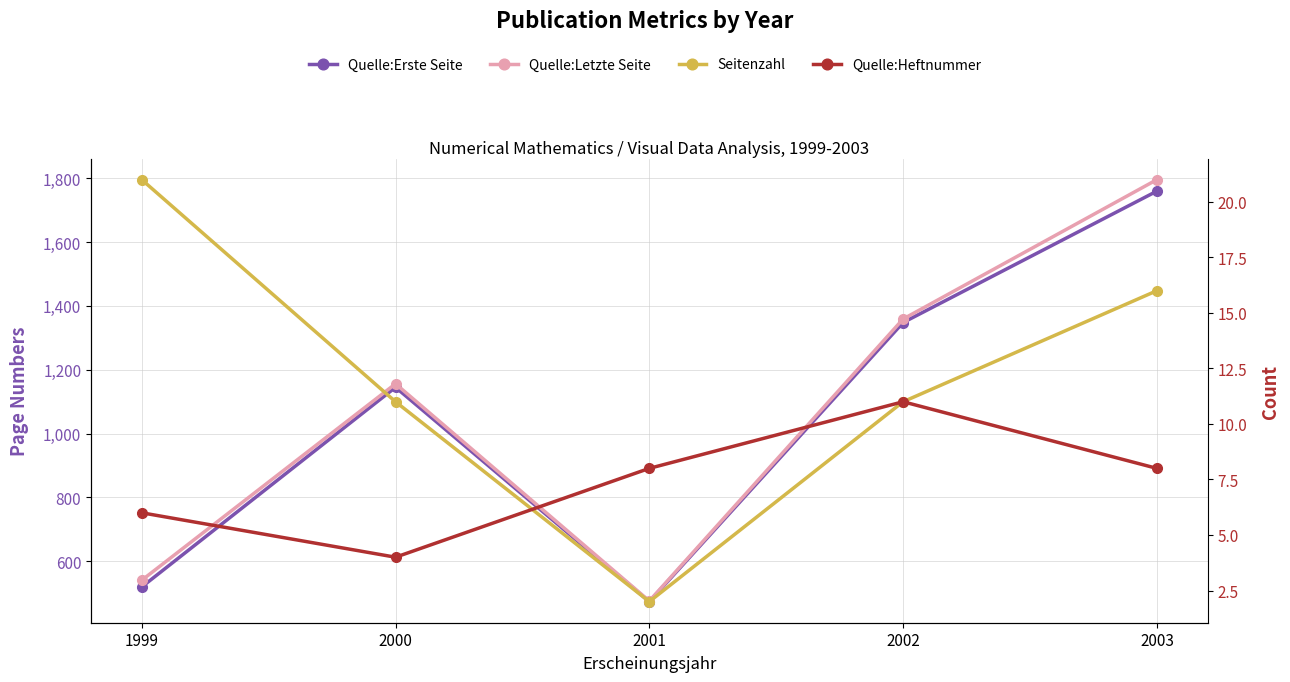

True or false: Quelle:Letzte Seite has a value of 3194 at 2003.

False